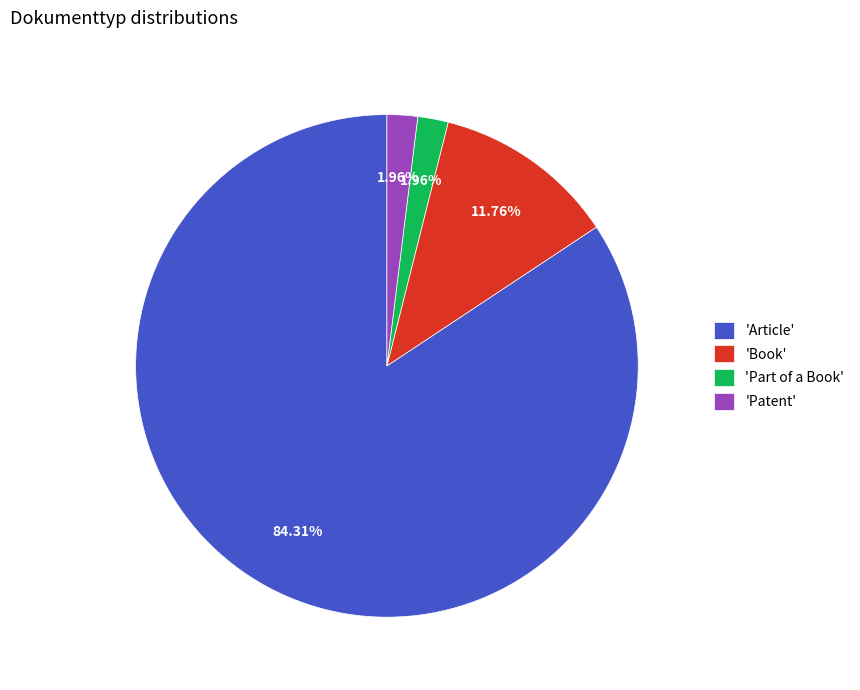

Which slice represents more than half of the pie?

'Article'